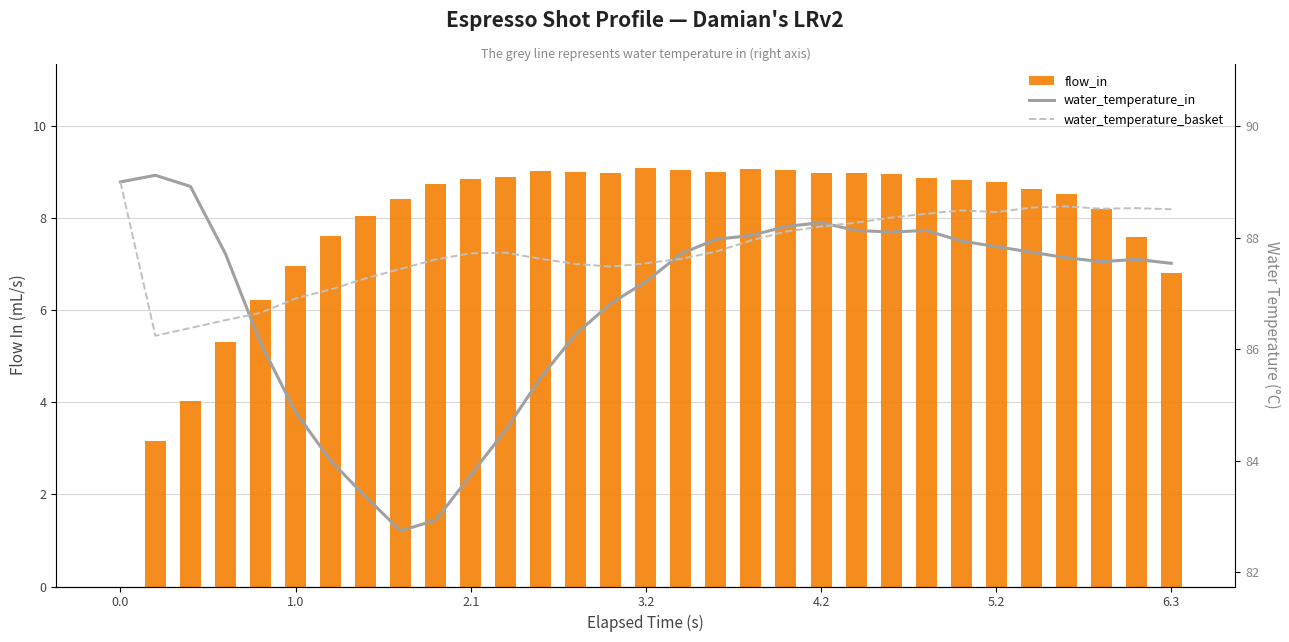

What is the minimum value for water_temperature_basket?

86.2